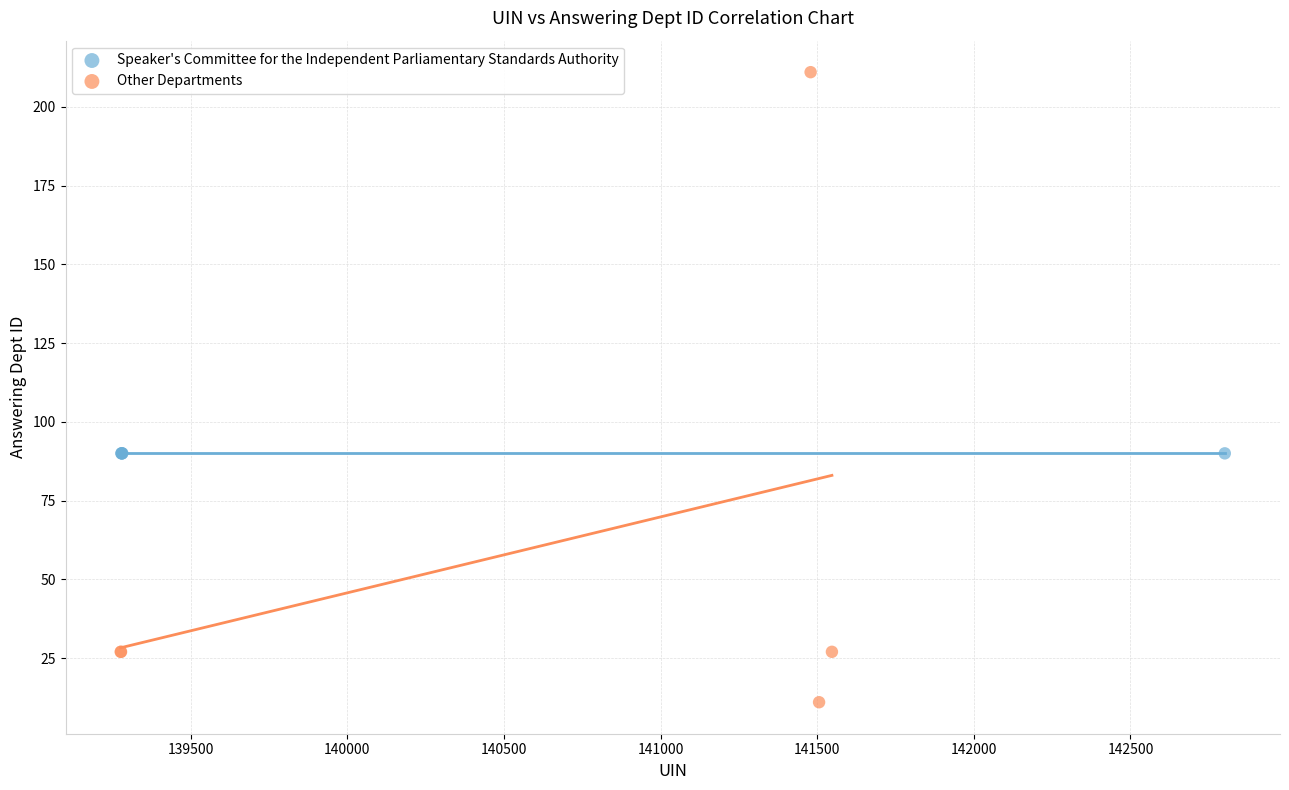

Which series reaches the maximum Y coordinate?

Other Departments